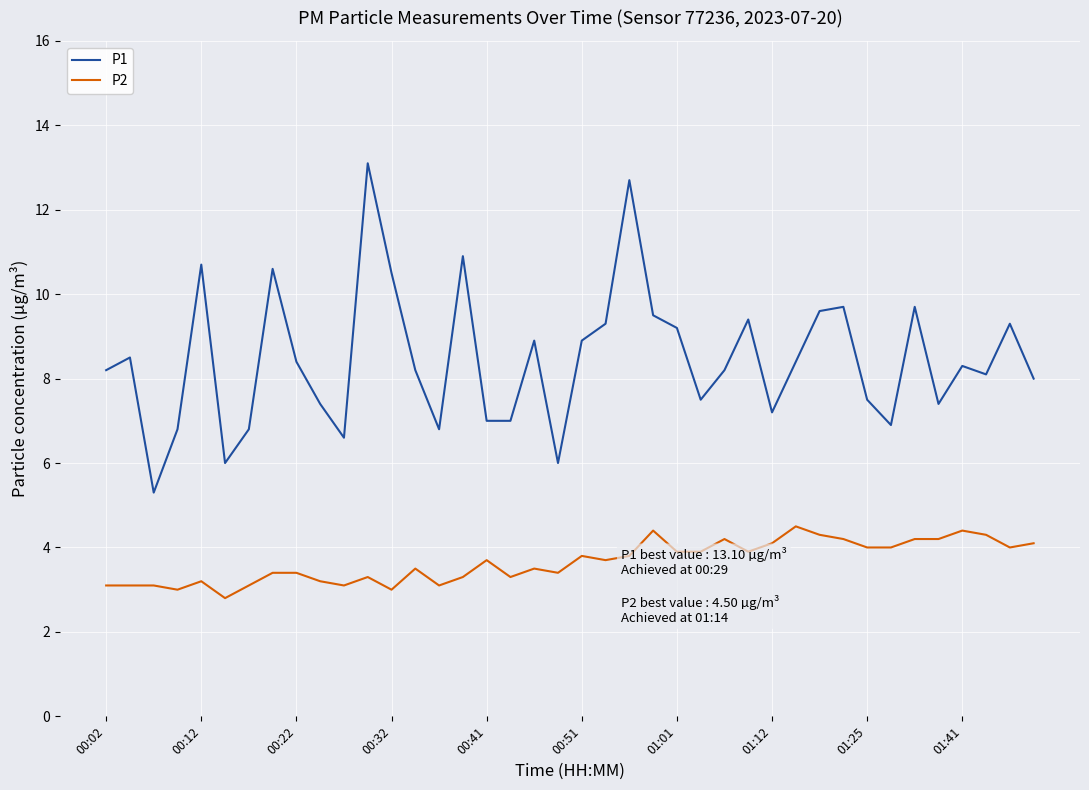

What is the difference between the second highest and minimum values in the P2 series?

1.6